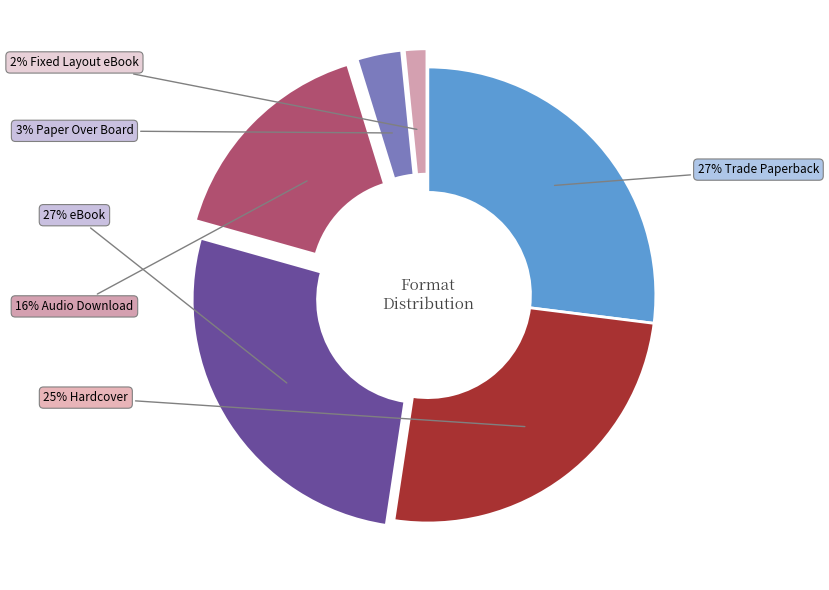

Count the number of slices in the pie.

6